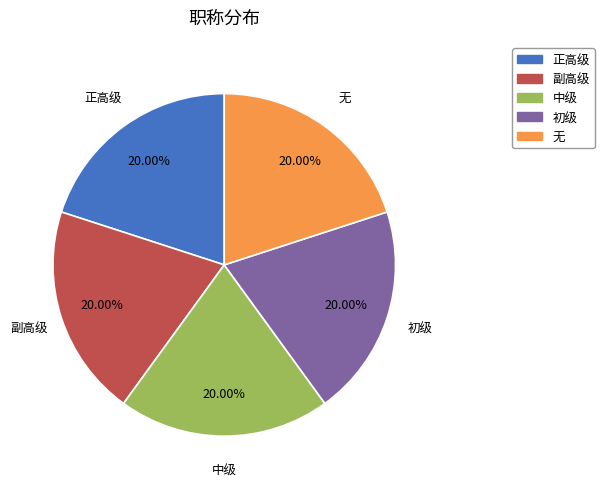

Is it true that 中级 is 20% of the pie?

True